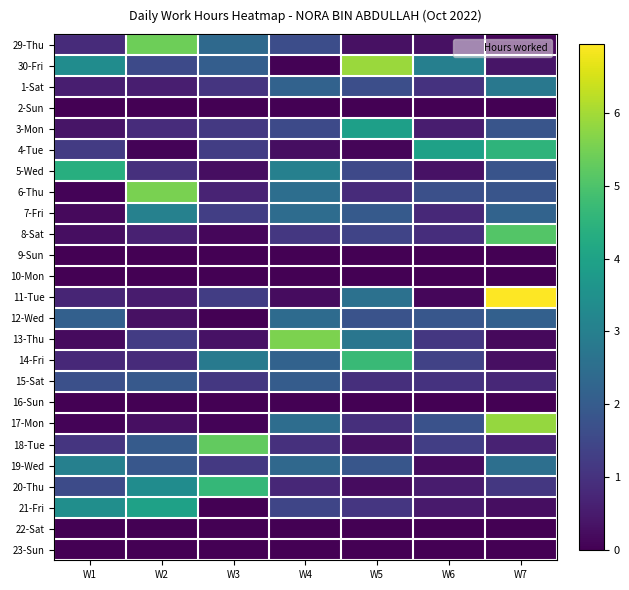

Rank the series at W2 from highest to lowest value.

6-Thu, 29-Thu, 21-Fri, 20-Thu, 7-Fri, 18-Tue, 15-Sat, 19-Wed, 30-Fri, 13-Thu, 5-Wed, 3-Mon, 14-Fri, 8-Sat, 1-Sat, 11-Tue, 12-Wed, 17-Mon, 4-Tue, 2-Sun, 9-Sun, 10-Mon, 16-Sun, 22-Sat, 23-Sun